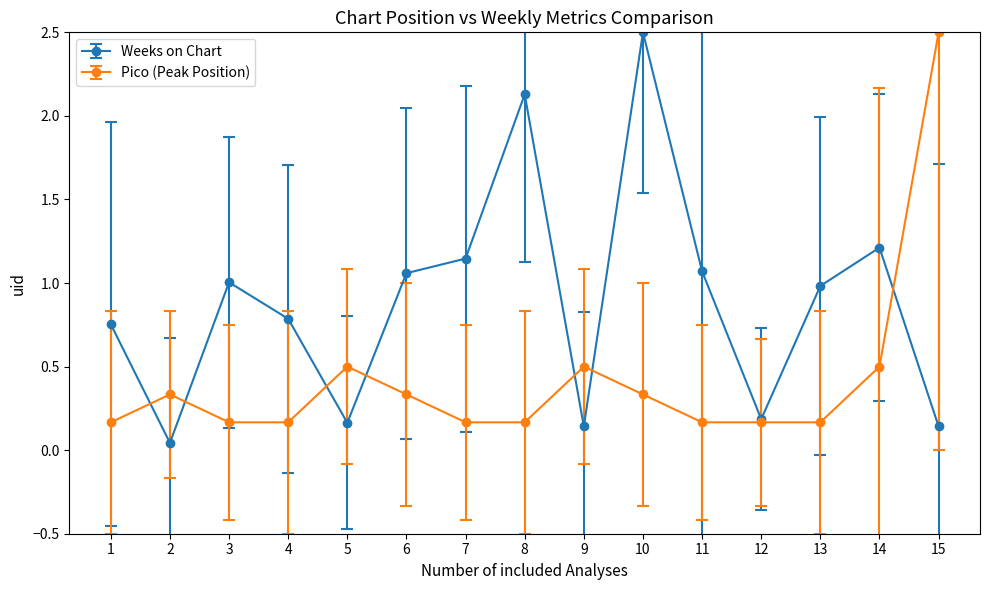

What is the value of the Weeks on Chart point at the 10th from the left?

2.5